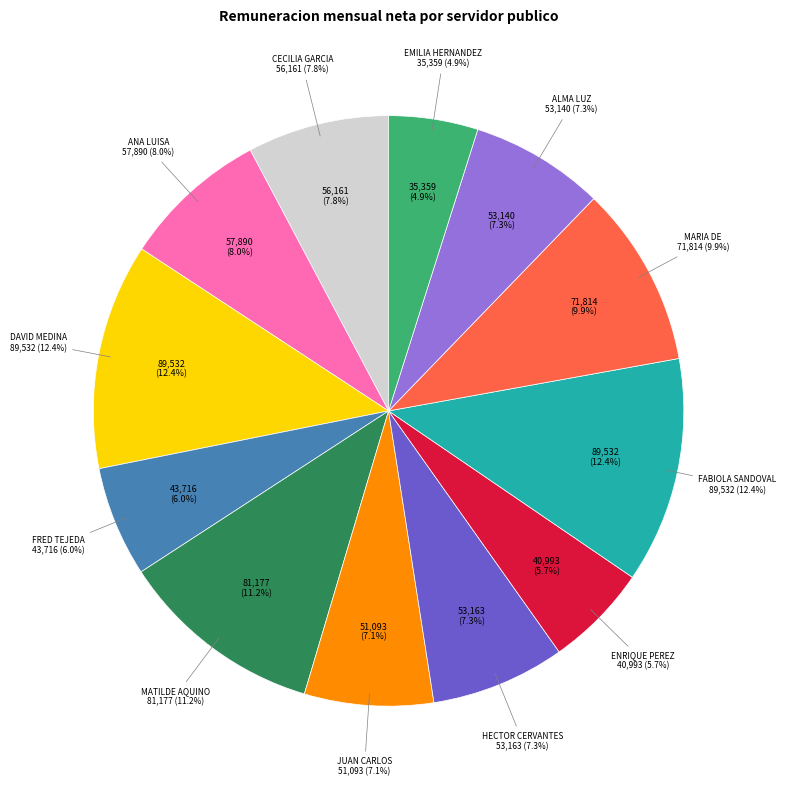

Is there any slice that represents more than half of the pie?

No